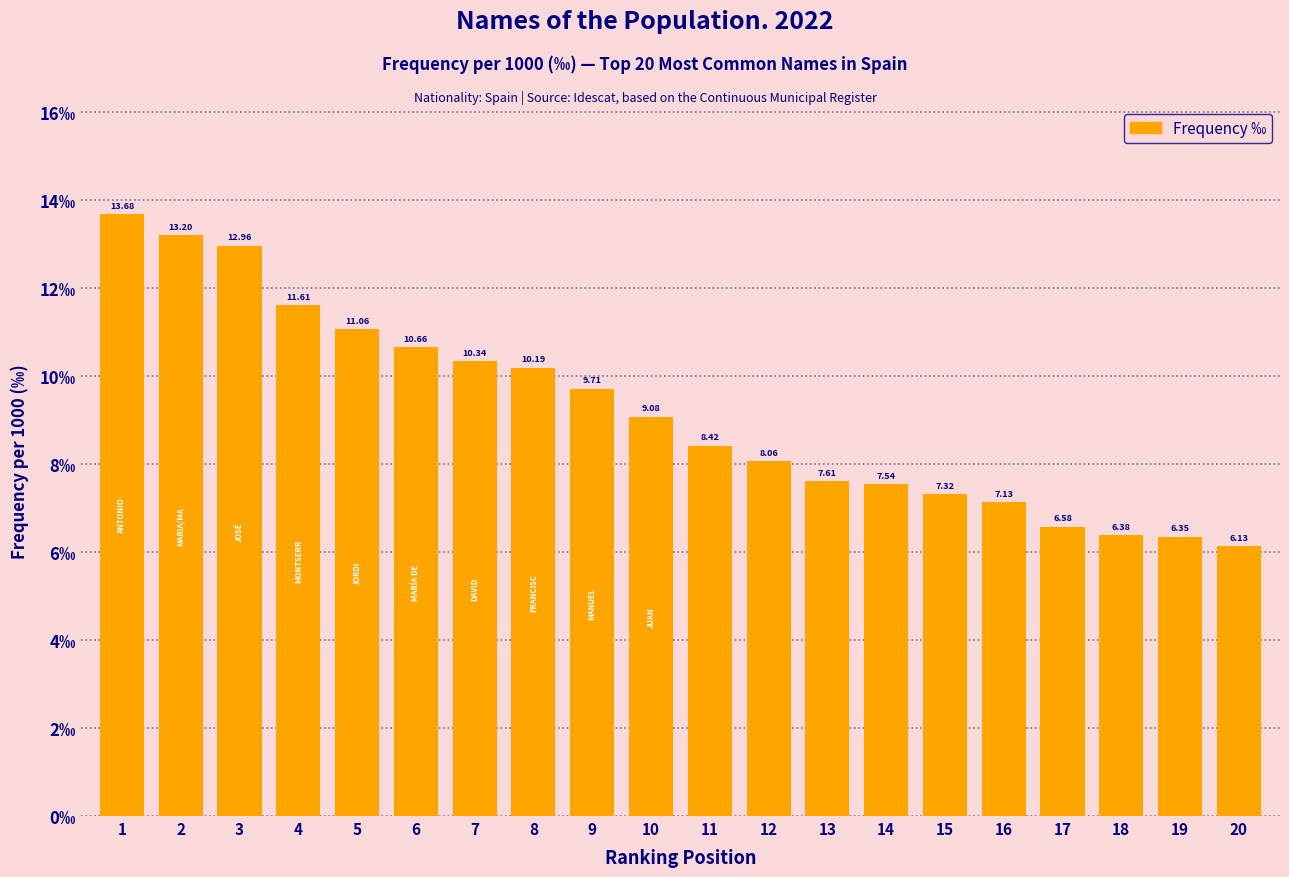

Rank the categories by value from lowest to highest.

20, 19, 18, 17, 16, 15, 14, 13, 12, 11, 10, 9, 8, 7, 6, 5, 4, 3, 2, 1